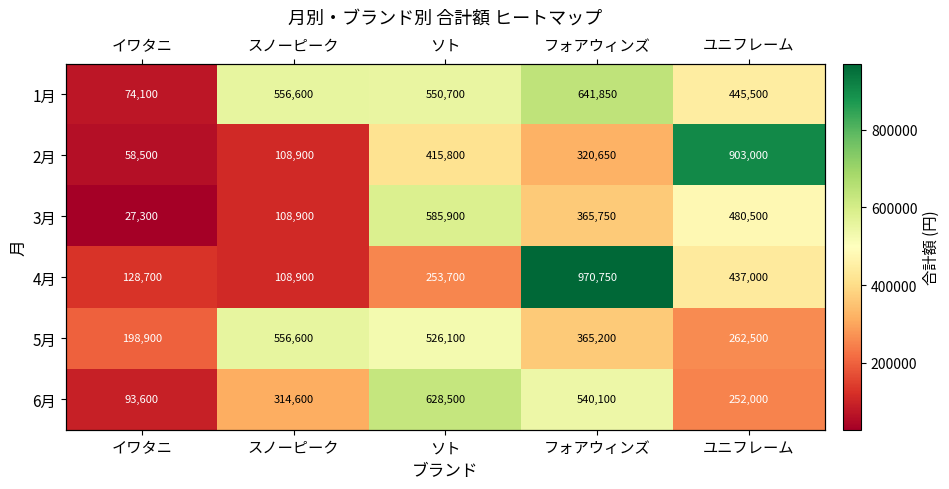

Which series has the widest spread of values?

4月